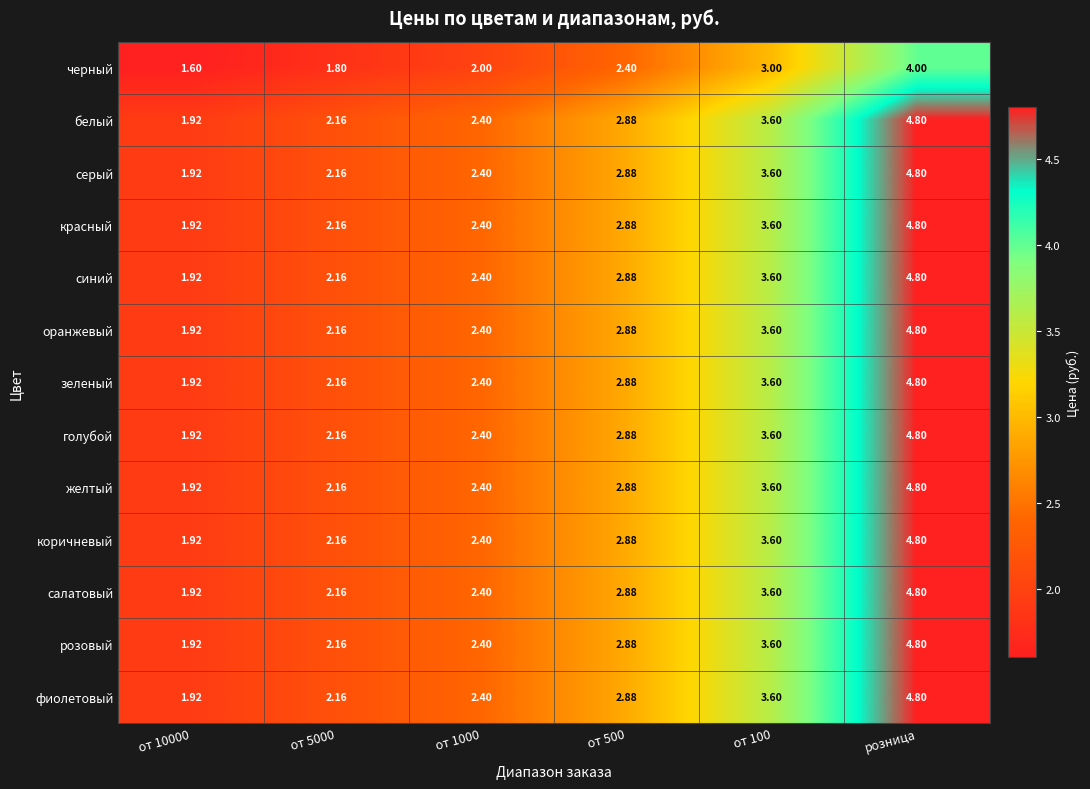

Which label corresponds to the largest value in the chart?

розница